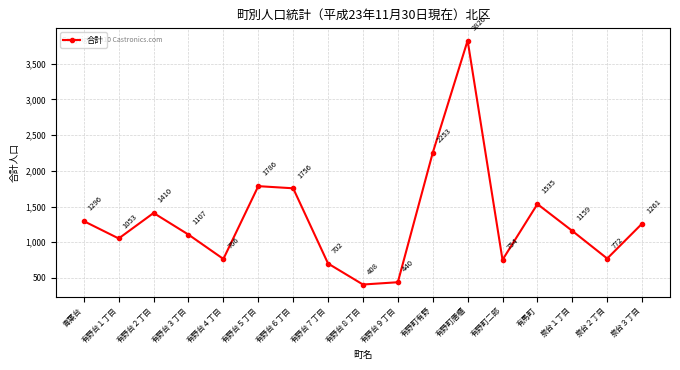

What is the change in value from 有野台４丁目 to 有野町唐櫃?

+3060